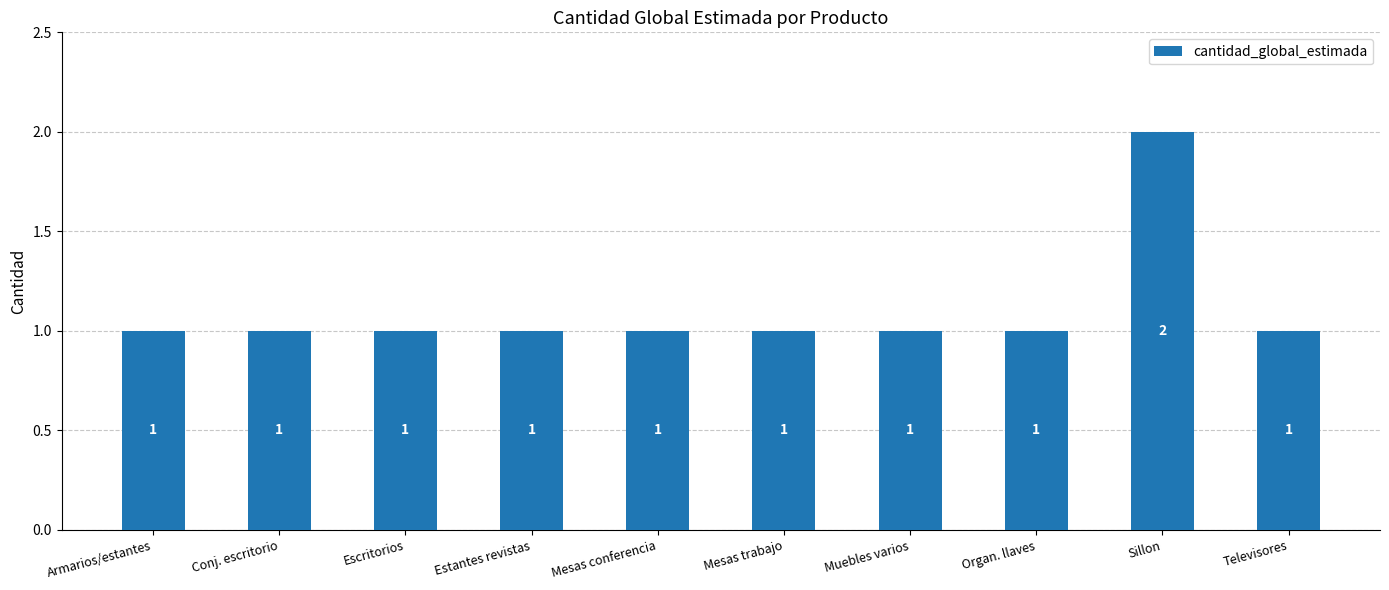

What is the average value?

1